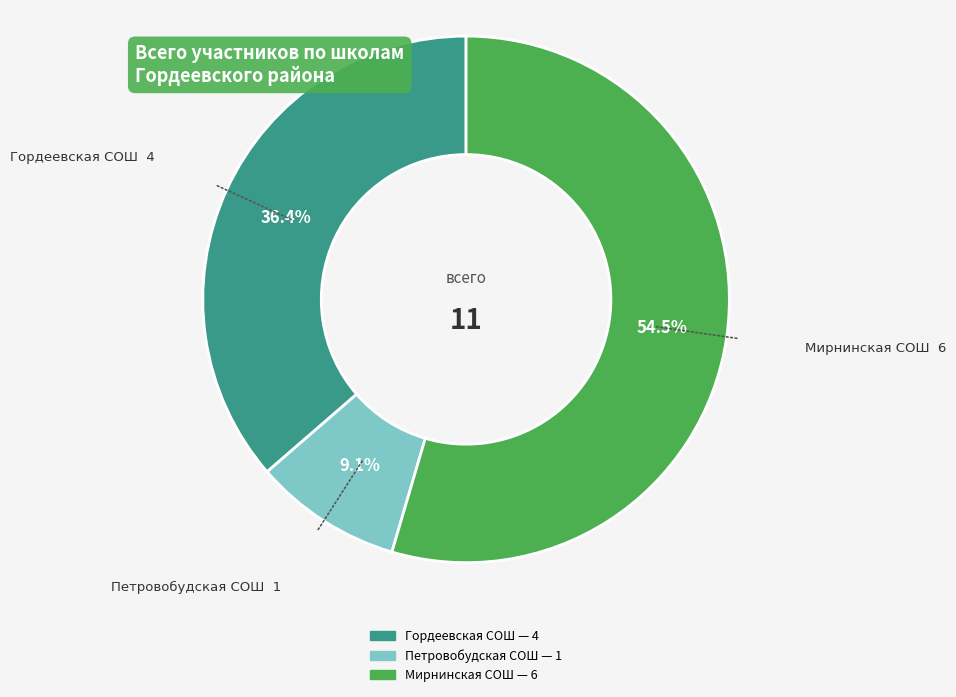

Is there any slice that represents more than half of the pie?

Yes